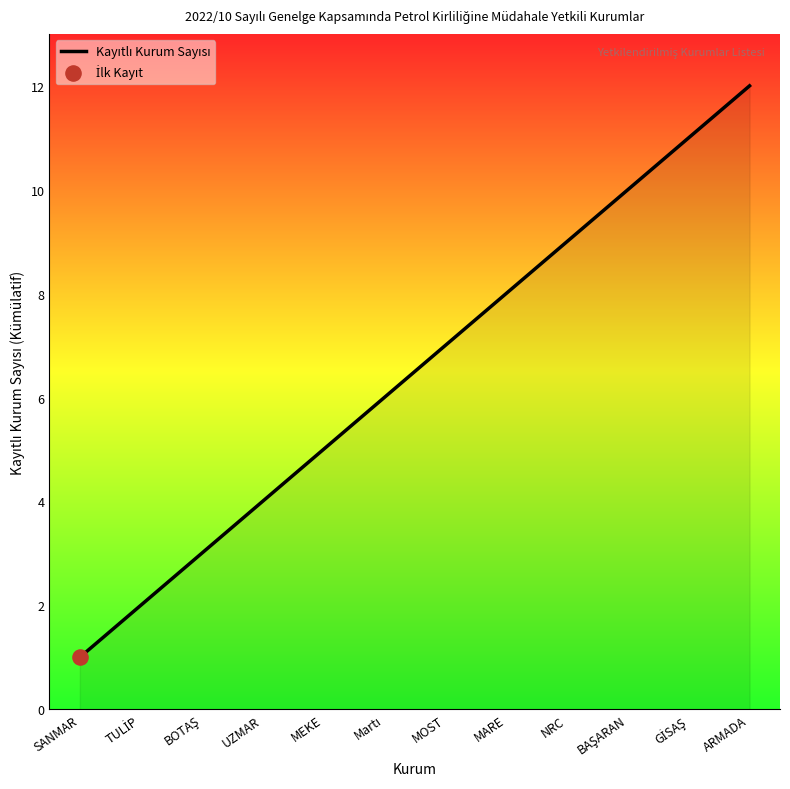

Which has a higher value, ARMADA or MOST?

ARMADA